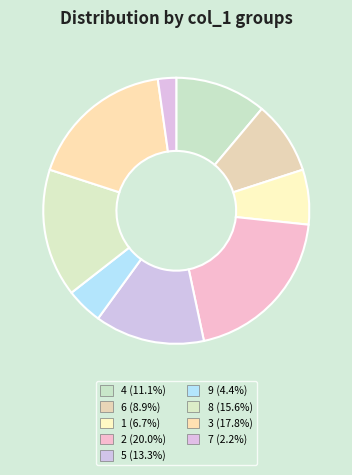

True or false: 8 accounts for 16% of the total.

True